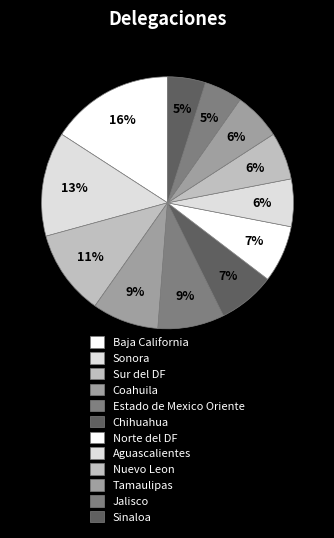

Combined, do Coahuila and Chihuahua account for over 50%?

No